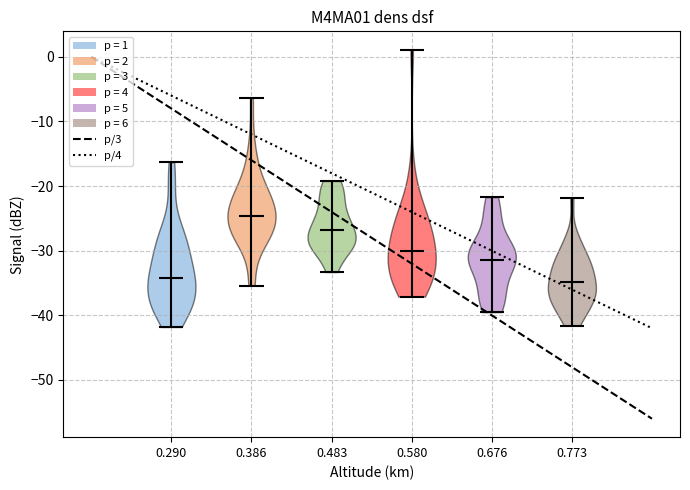

Reading left to right, read every violin against the y-axis: where its median line is, and the lowest and highest points it reaches. The values are not printed on the chart, so give them approximately, as read against the axis.

0.290: median line -34, lowest point -42, highest point -16
0.386: median line -25, lowest point -35, highest point -6
0.483: median line -27, lowest point -33, highest point -19
0.580: median line -30, lowest point -37, highest point 1
0.676: median line -31, lowest point -39, highest point -22
0.773: median line -35, lowest point -42, highest point -22